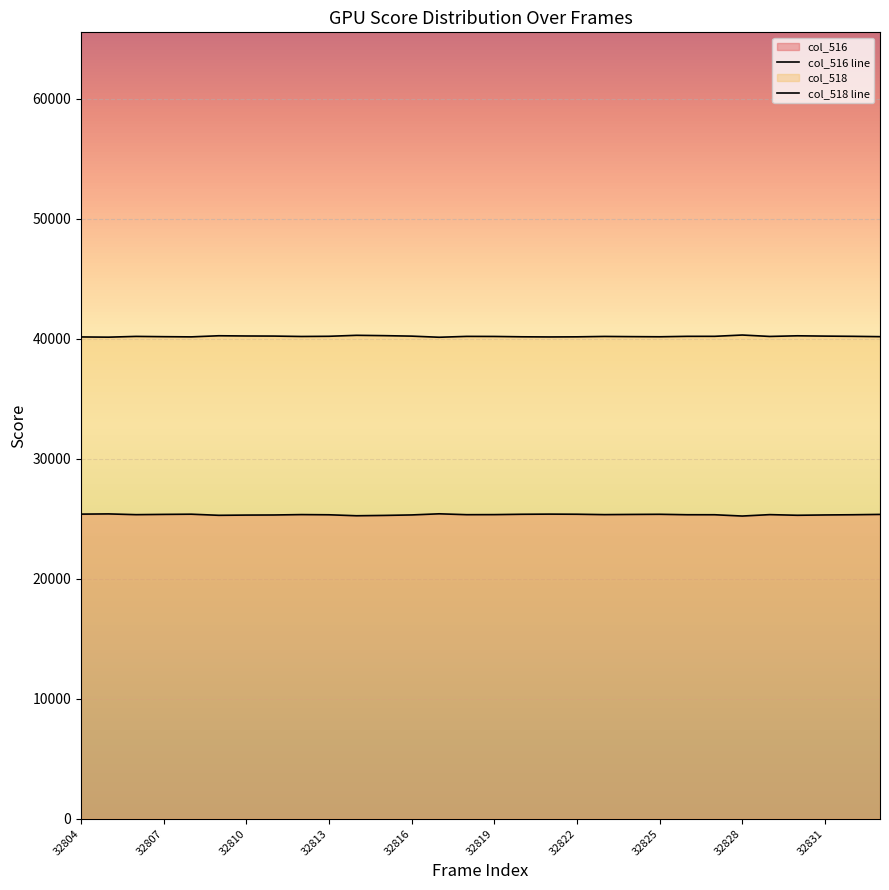

At how many categories does at least one series exceed 30457?

30